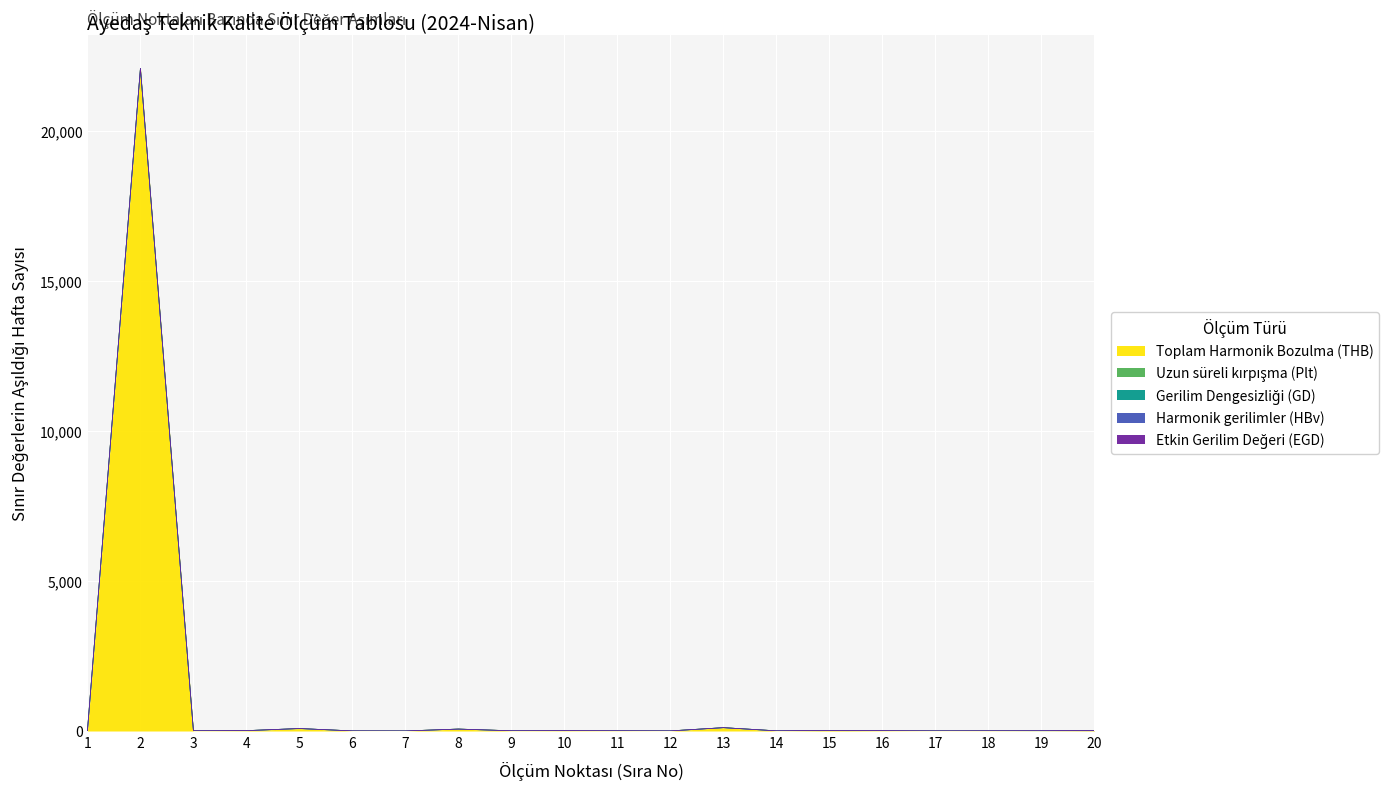

At which category is the sum across all series the highest?

2